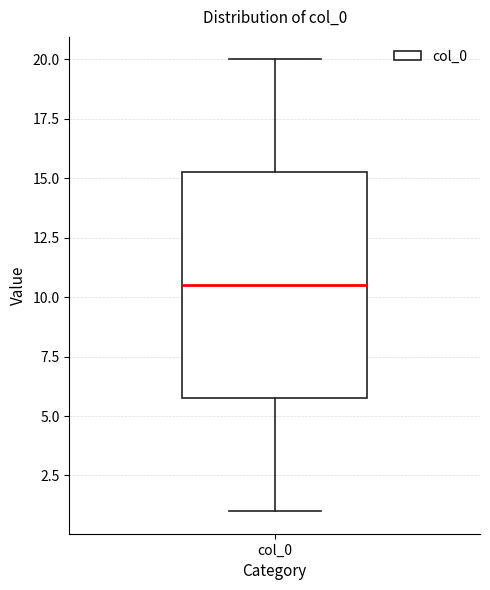

Read this box plot against the y-axis: the position of the median line, the range covered by the box, and the ends of both whiskers. The values are not printed on the chart, so give them approximately, as read against the axis.

median 10.5, box 6.0 to 15.5, whiskers 1.0 to 20.0